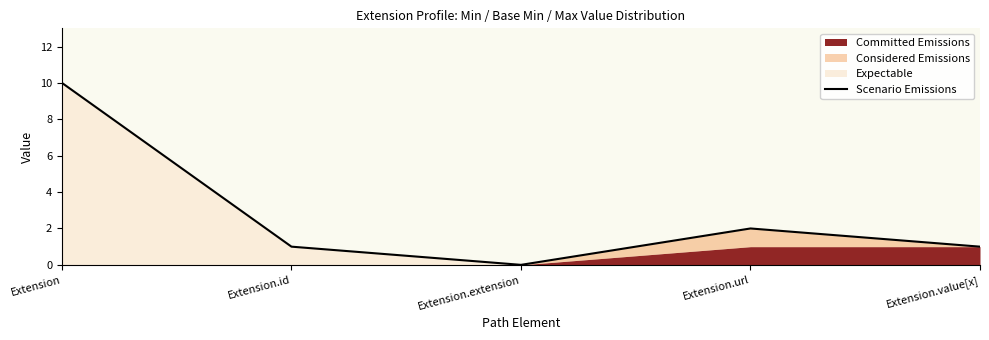

Which label corresponds to the smallest value in the chart?

Extension.extension